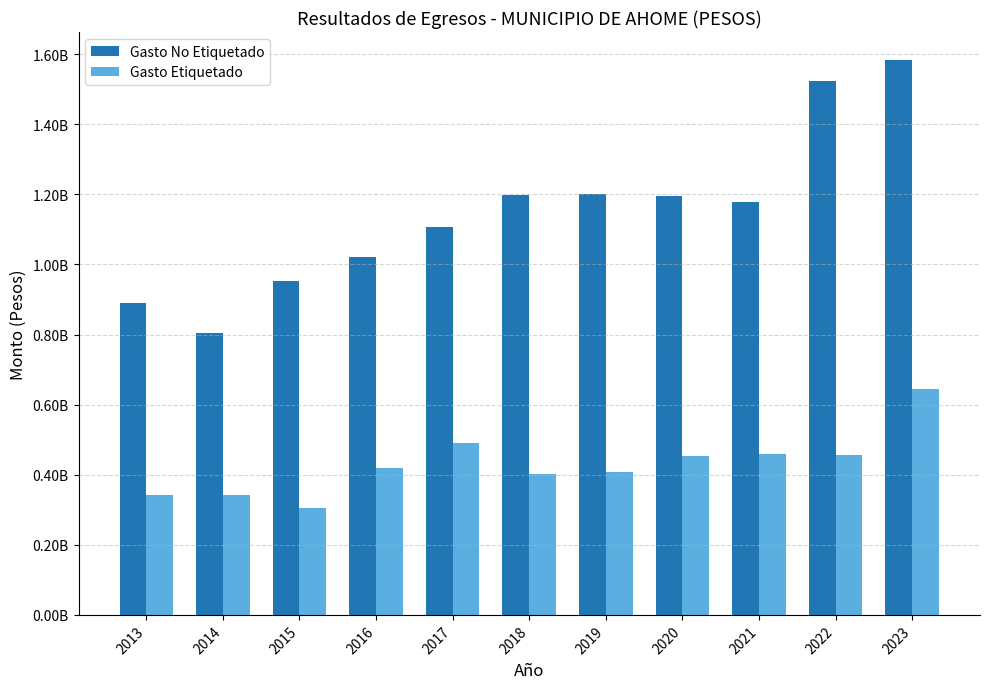

Rank the series by their average value, from highest to lowest.

Gasto No Etiquetado, Gasto Etiquetado